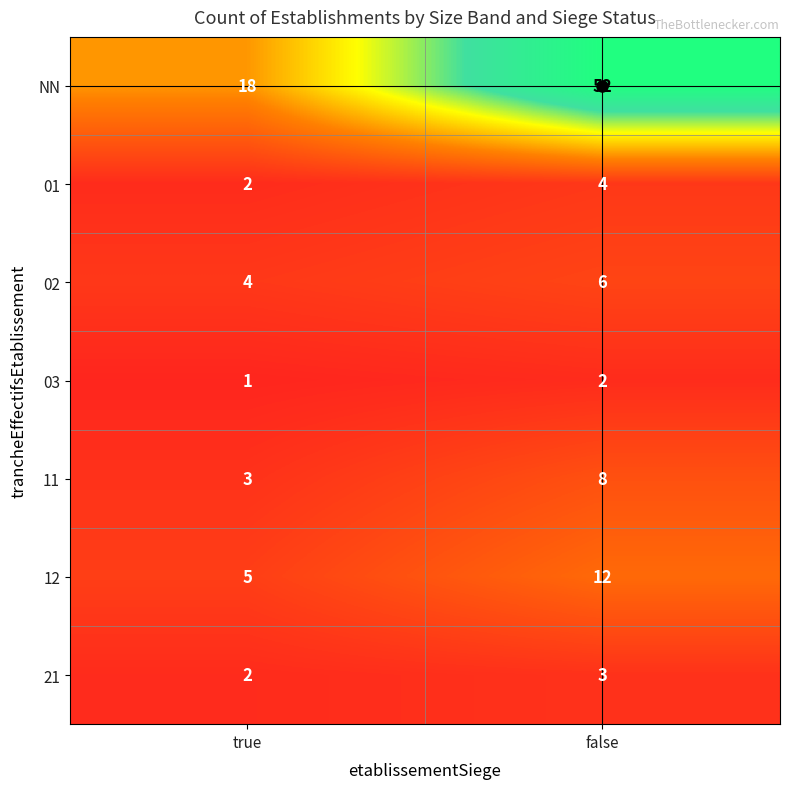

Which category has the highest value across all series?

false